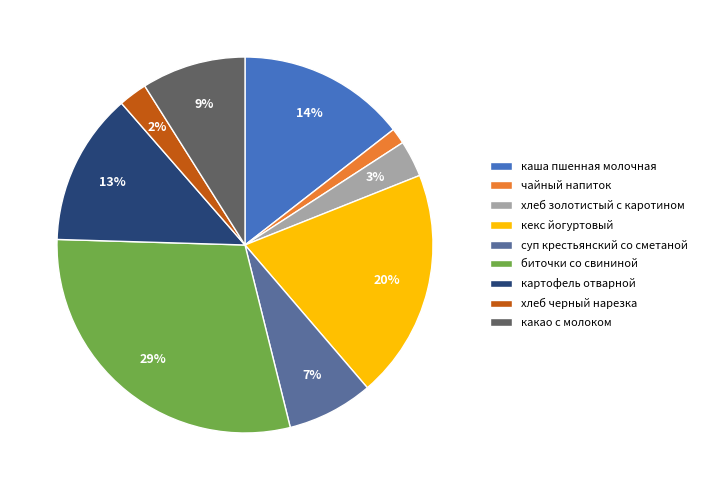

To the nearest percent, what is the average slice percentage?

11%